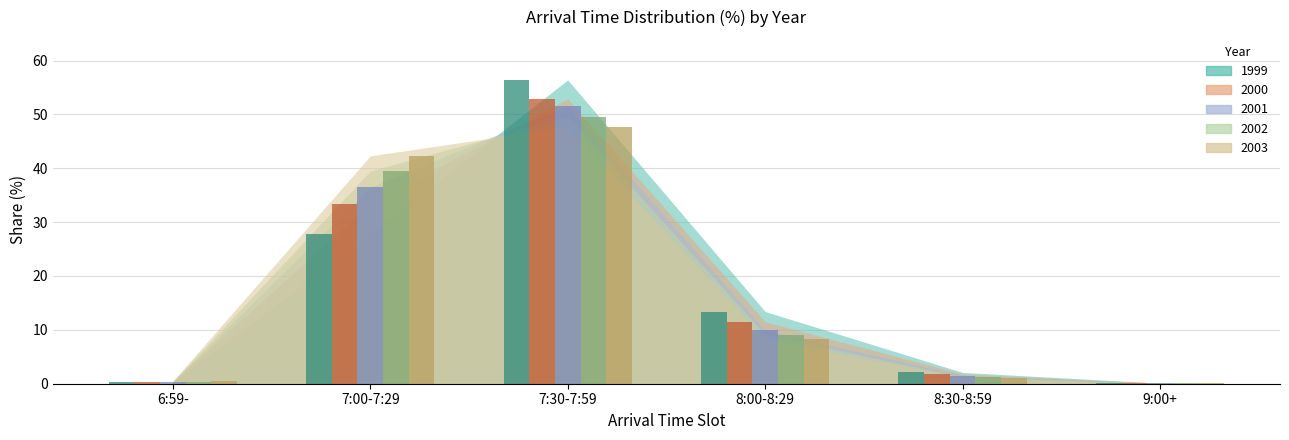

Reading left to right, transcribe all the data shown in this chart.

1999: 6:59-=0.3	7:00-7:29=27.8	7:30-7:59=56.4	8:00-8:29=13.4	8:30-8:59=2.1	9:00+=0.1
2000: 6:59-=0.4	7:00-7:29=33.4	7:30-7:59=52.9	8:00-8:29=11.5	8:30-8:59=1.8	9:00+=0.1
2001: 6:59-=0.4	7:00-7:29=36.5	7:30-7:59=51.6	8:00-8:29=9.9	8:30-8:59=1.5	9:00+=0.1
2002: 6:59-=0.4	7:00-7:29=39.5	7:30-7:59=49.6	8:00-8:29=9.1	8:30-8:59=1.2	9:00+=0.1
2003: 6:59-=0.5	7:00-7:29=42.3	7:30-7:59=47.7	8:00-8:29=8.3	8:30-8:59=1.1	9:00+=0.1